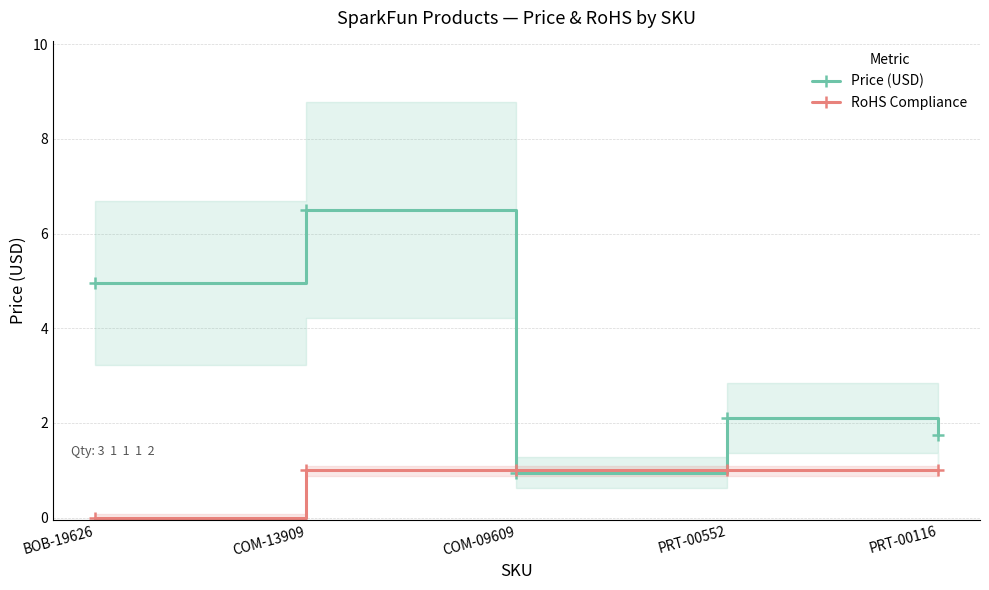

Which series has the largest range (max minus min)?

Price (USD)